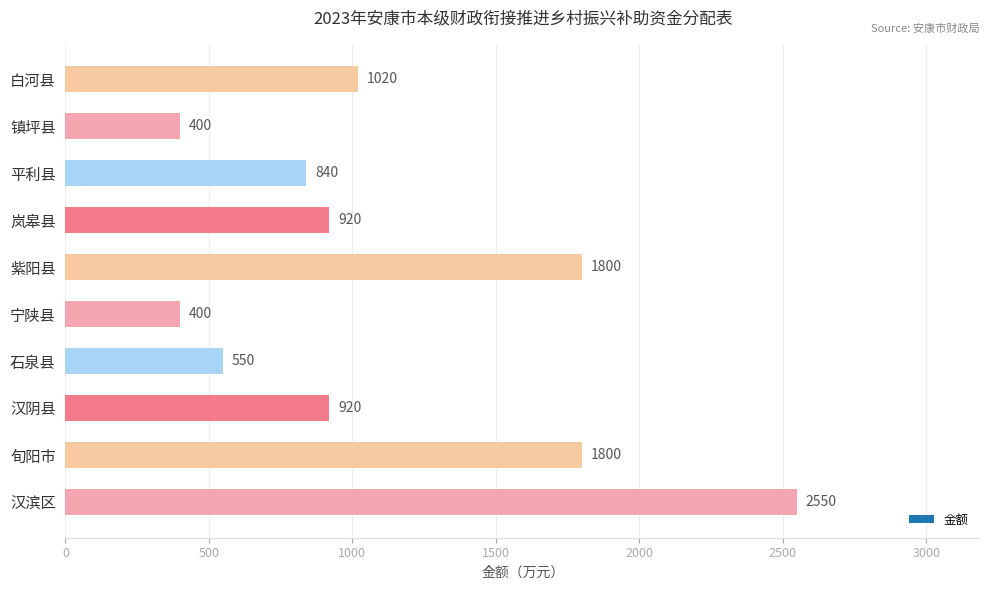

What is the difference between the maximum and minimum values?

2150